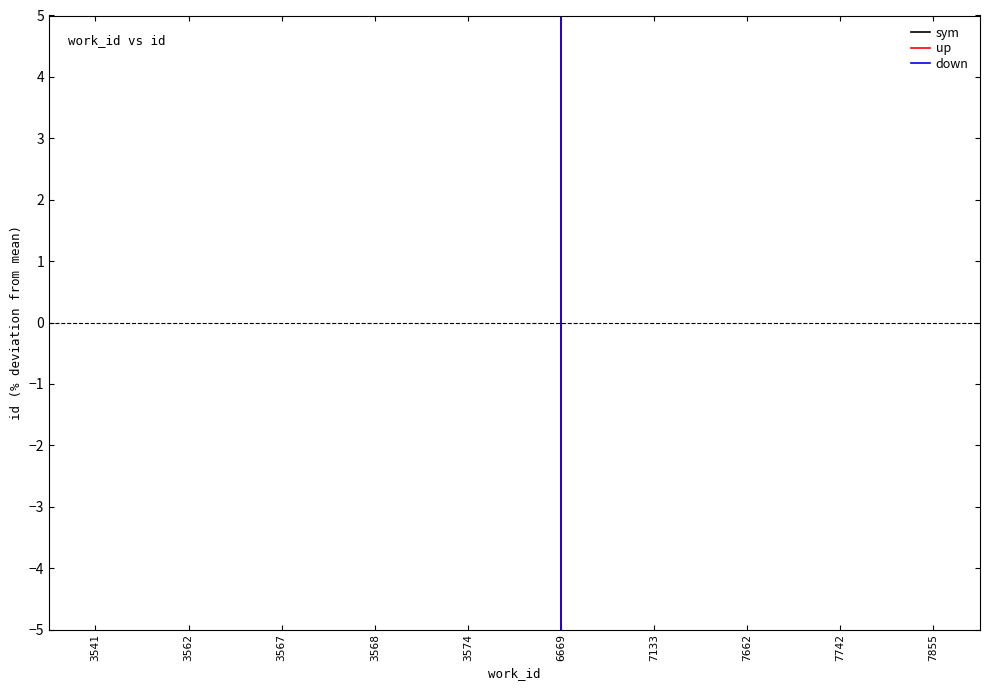

Read the down value at 7855.

55.4